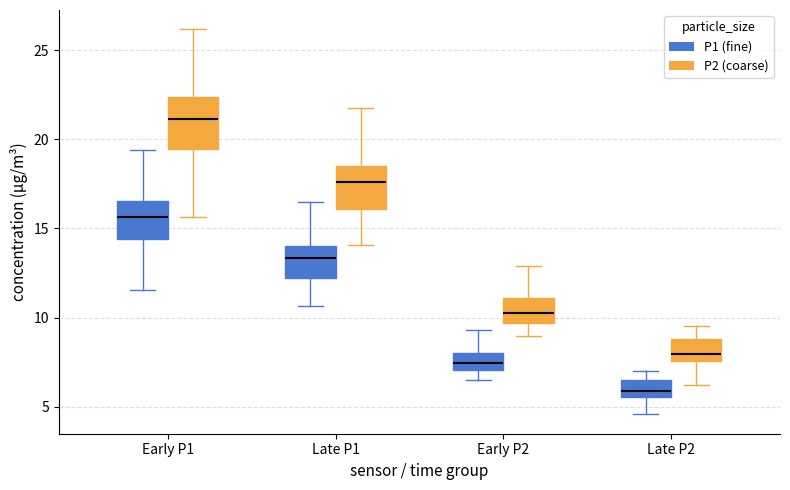

Which box has the highest median line?

Early P1 (P2 (coarse))